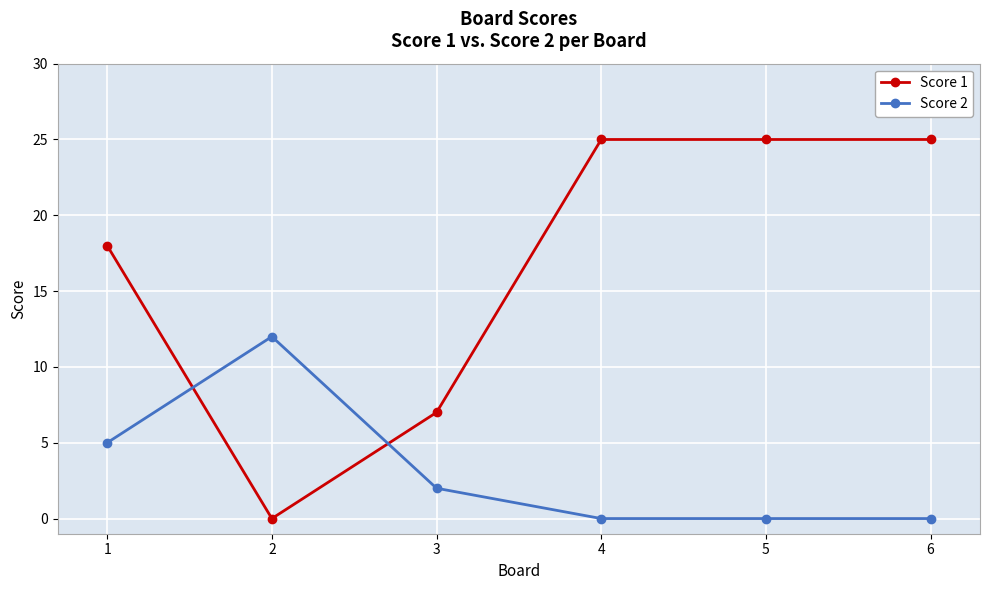

At 1, list the series in order from largest to smallest.

Score 1, Score 2